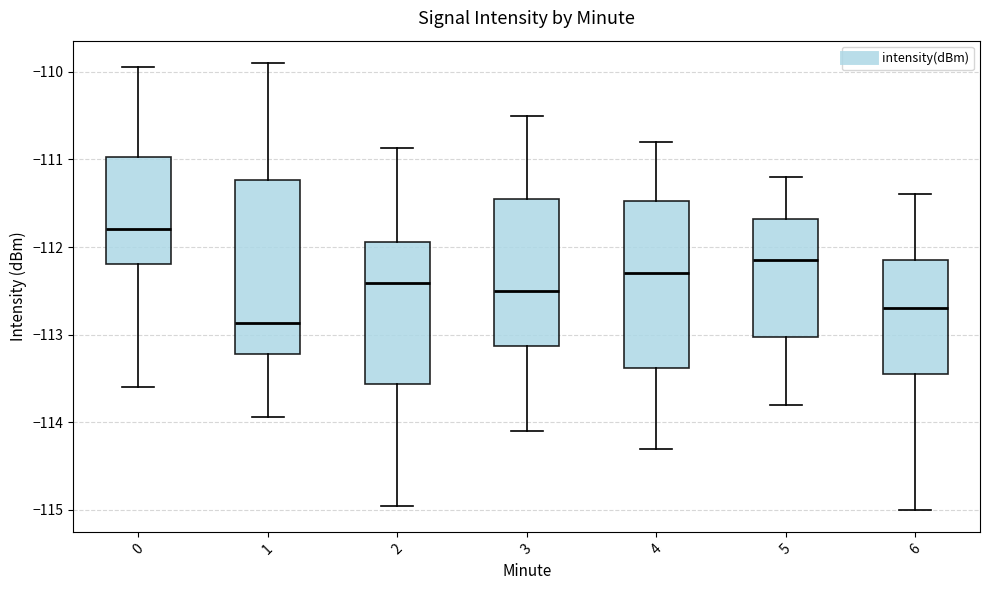

Reading left to right, read every box against the y-axis: the position of its median line, the range the box covers, and the ends of its whiskers. The values are not printed on the chart, so give them approximately, as read against the axis.

0: median -111.8, box -112.2 to -111.0, whiskers -113.6 to -109.9
1: median -112.9, box -113.2 to -111.2, whiskers -113.9 to -109.9
2: median -112.4, box -113.6 to -111.9, whiskers -114.9 to -110.9
3: median -112.5, box -113.1 to -111.4, whiskers -114.1 to -110.5
4: median -112.3, box -113.4 to -111.5, whiskers -114.3 to -110.8
5: median -112.1, box -113.0 to -111.7, whiskers -113.8 to -111.2
6: median -112.7, box -113.4 to -112.1, whiskers -115.0 to -111.4